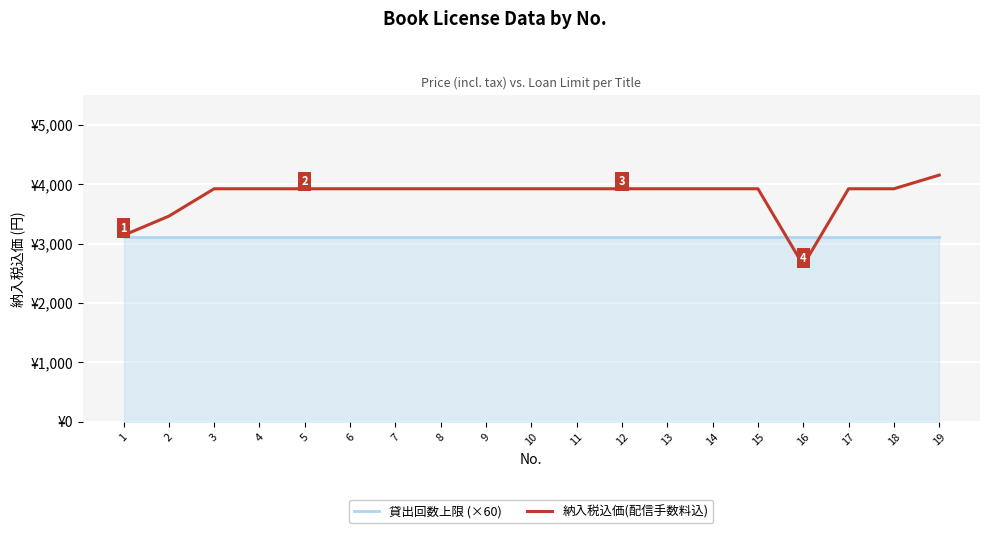

After their last crossing, which series has the higher values: 貸出回数上限 (×60) or 納入税込価(配信手数料込)?

納入税込価(配信手数料込)